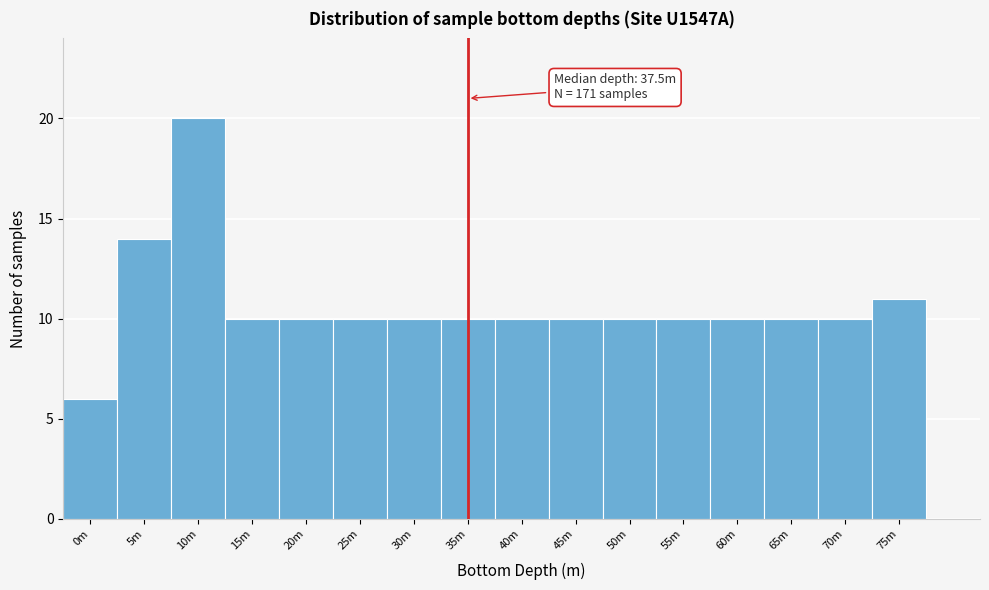

Reading left to right, transcribe all the data shown in this chart.

0m=6	5m=14	10m=20	15m=10	20m=10	25m=10	30m=10	35m=10	40m=10	45m=10	50m=10	55m=10	60m=10	65m=10	70m=10	75m=11